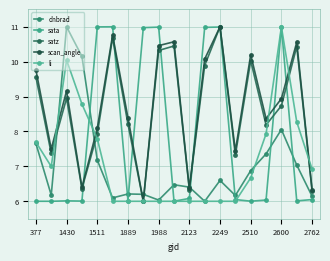

Is this an area chart (filled region under the line)?

No